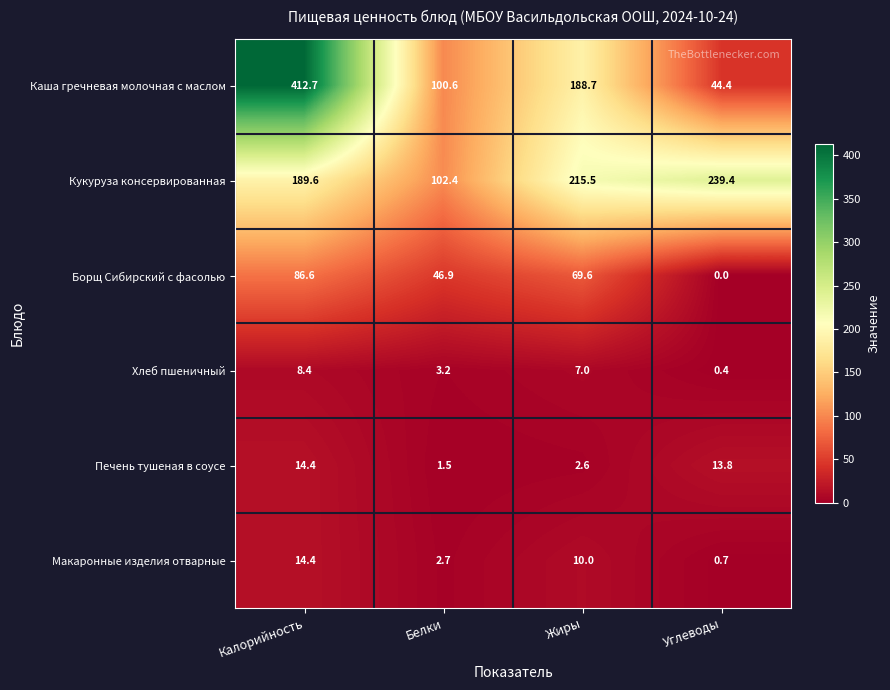

At which label does Борщ Сибирский с фасолью reach its minimum?

Углеводы